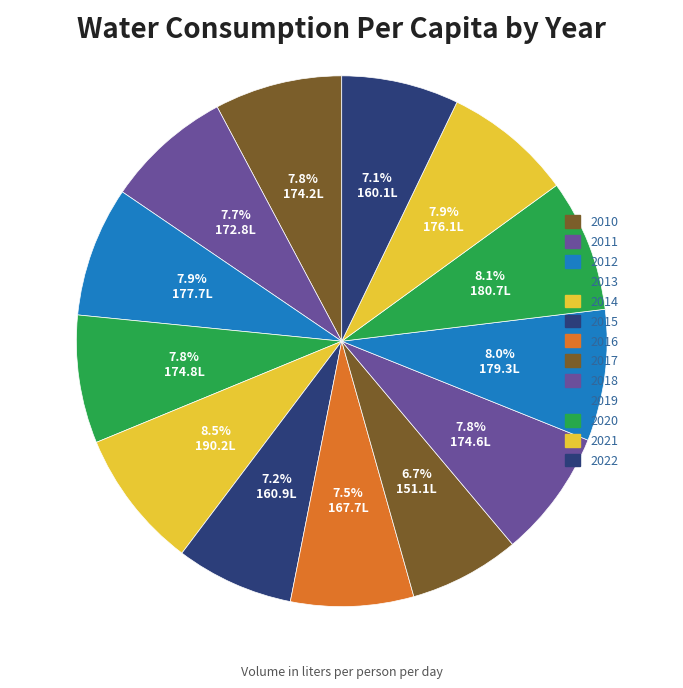

How many segments does this pie chart have?

13